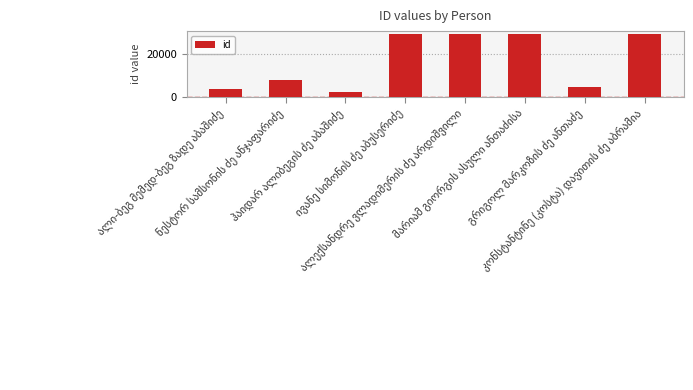

What is the maximum value shown in the chart?

29487